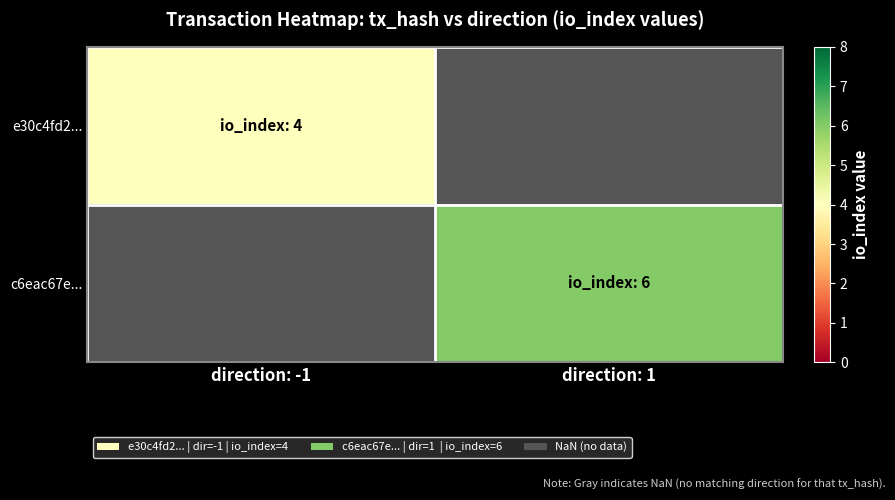

What is the maximum value shown in the chart?

6.0